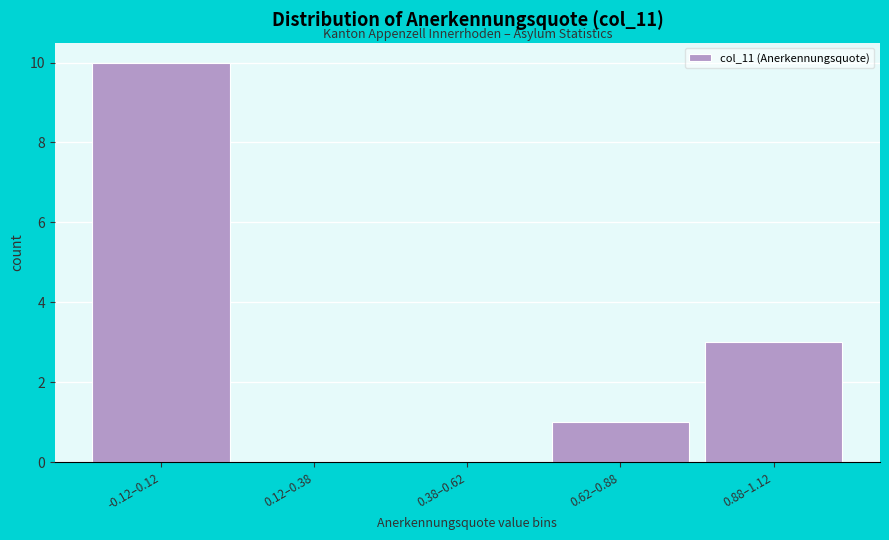

Reading left to right, transcribe all the data shown in this chart.

-0.12–0.12=10	0.12–0.38=0	0.38–0.62=0	0.62–0.88=1	0.88–1.12=3